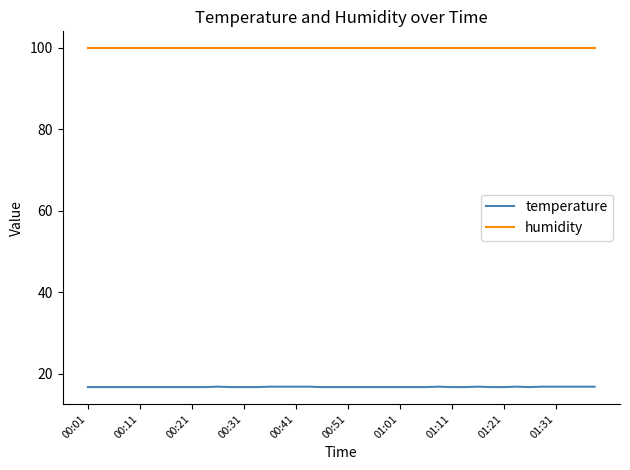

Which series has the largest range (max minus min)?

temperature